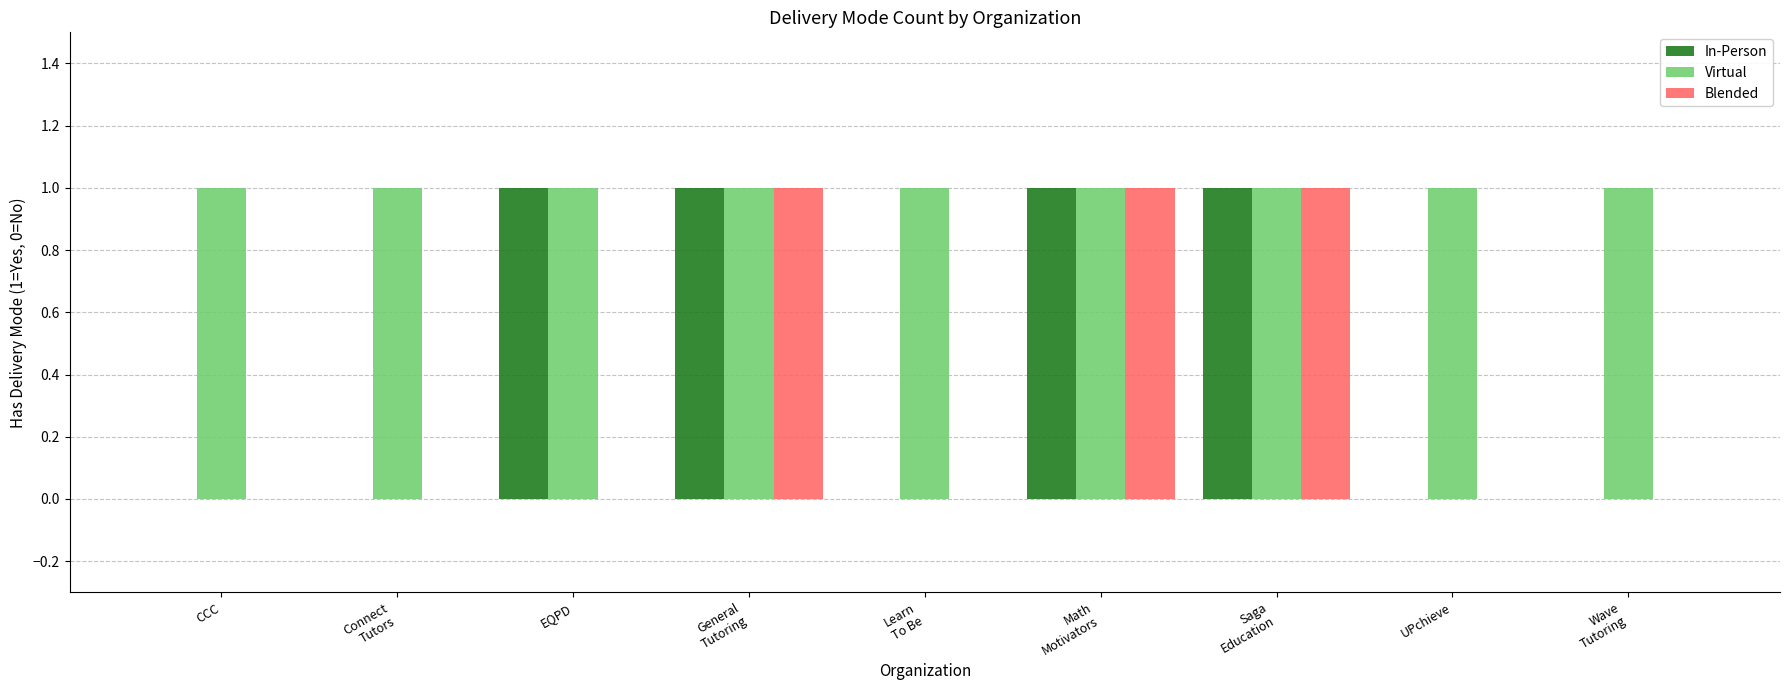

The Virtual series shows 2 at EQPD. True or false?

False